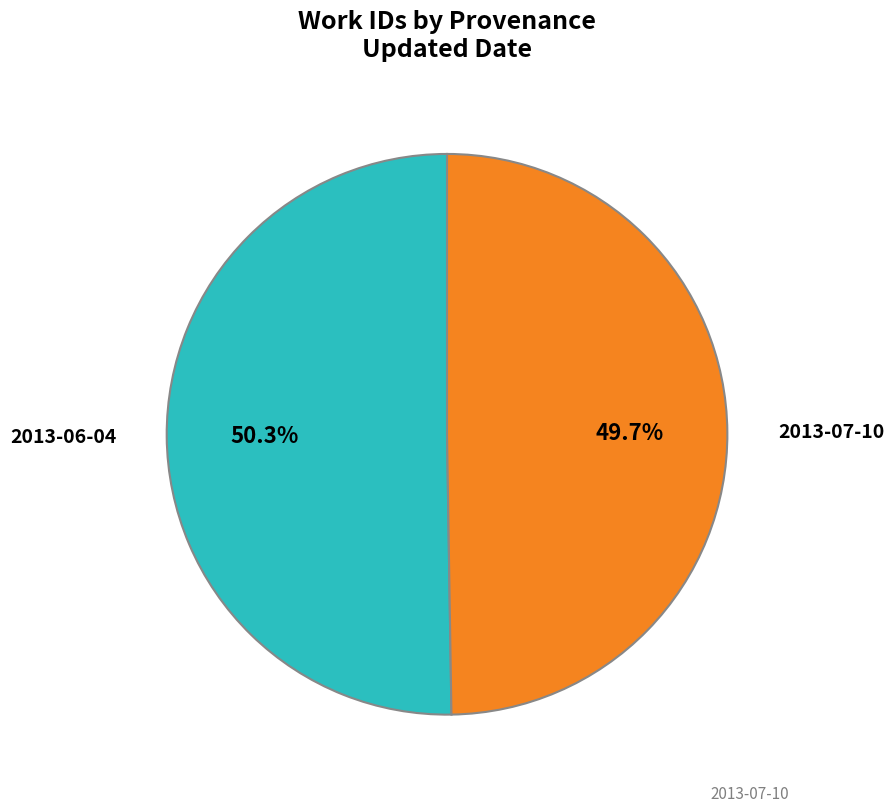

Is there a majority slice in this chart?

Yes